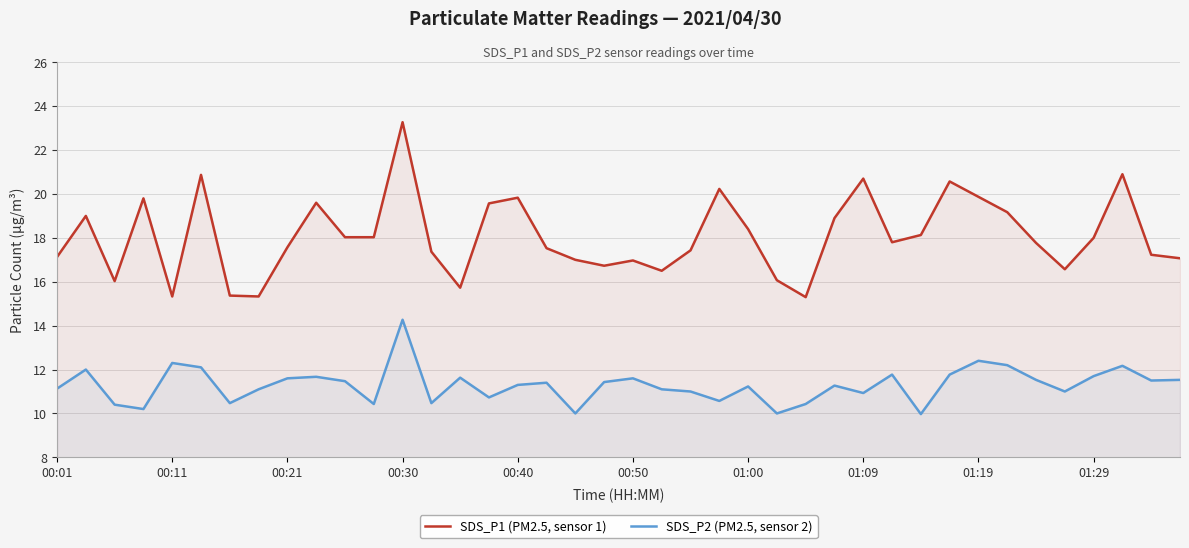

The SDS_P2 (PM2.5, sensor 2) series shows 10.9 at 01:09. True or false?

True